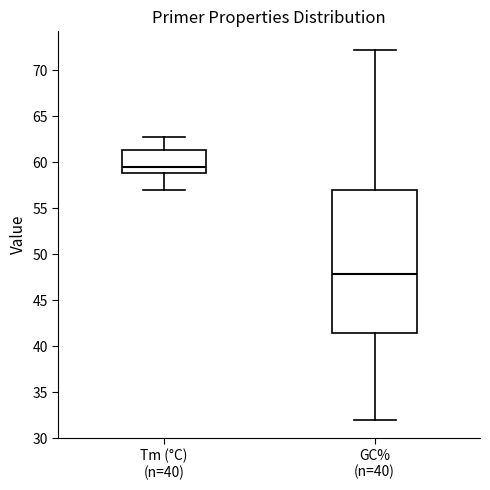

Which box is the tallest, from its lower edge to its upper edge?

GC% (n=40)